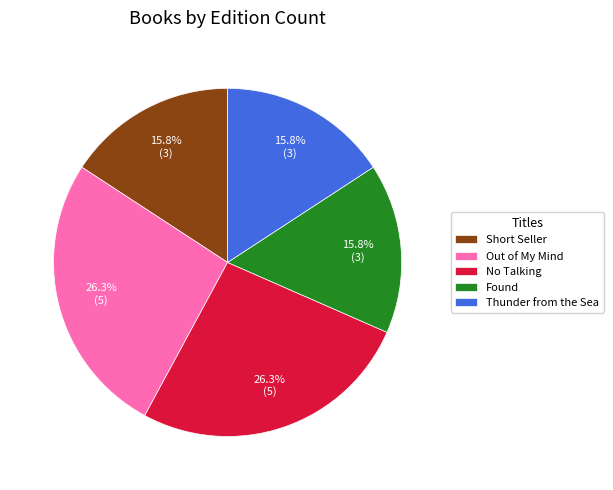

The Found slice represents 16% of the pie. True or false?

True